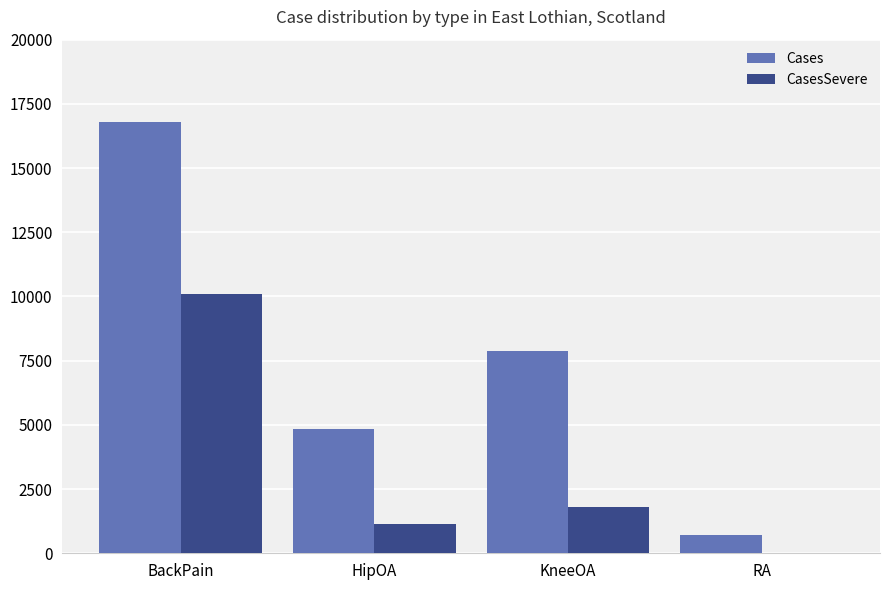

Where is CasesSevere nearest to the value 5055?

KneeOA